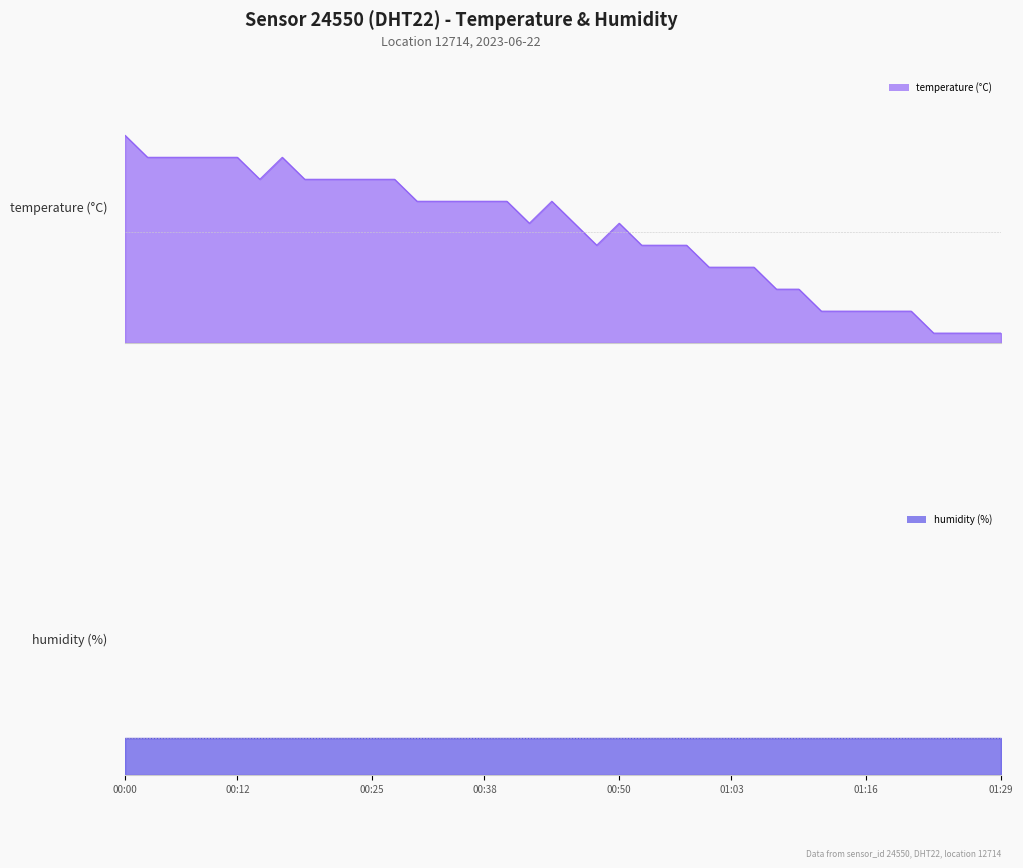

True or false: humidity and temperature intersect in this chart.

False